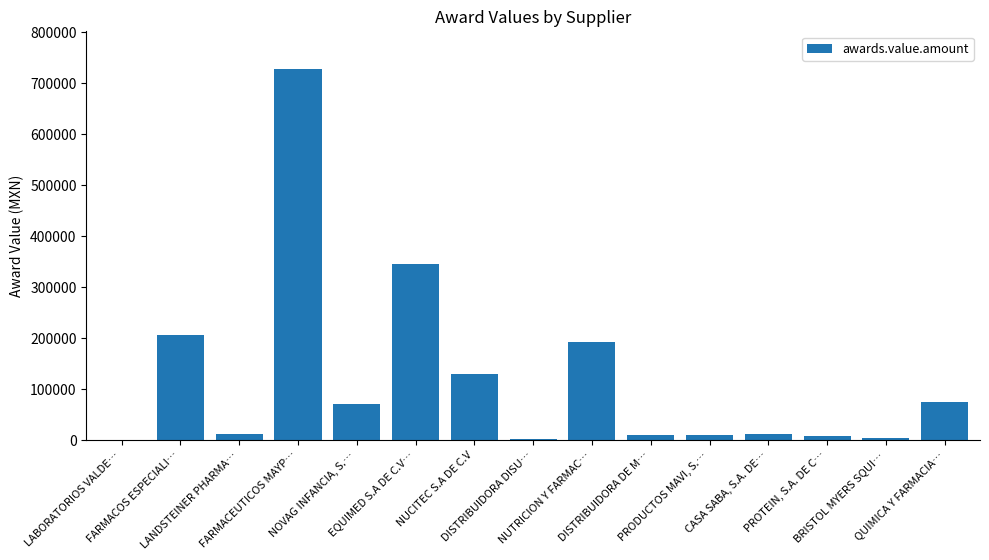

What is the greatest value displayed?

729345.8